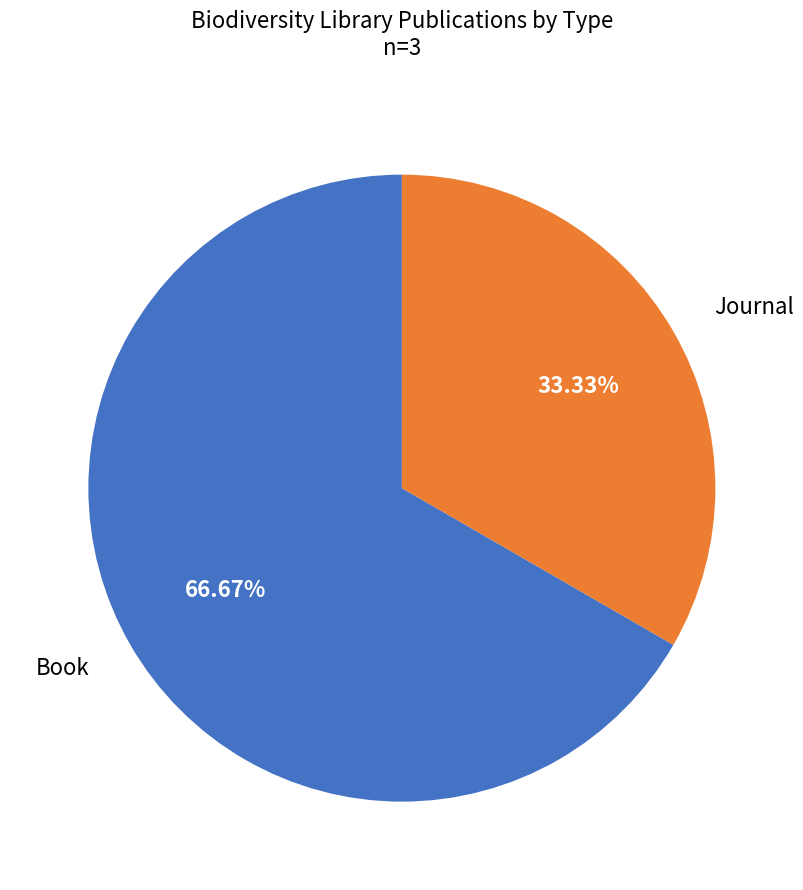

Which slice is the smallest?

Journal